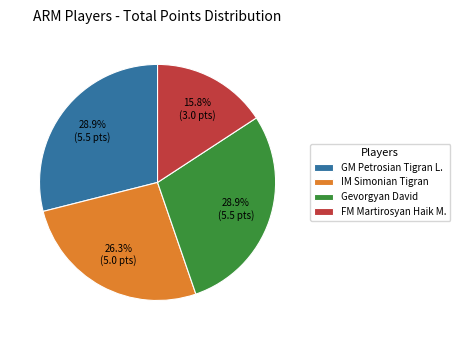

To the nearest percent, what is the difference between the largest and smallest slice percentages?

13%